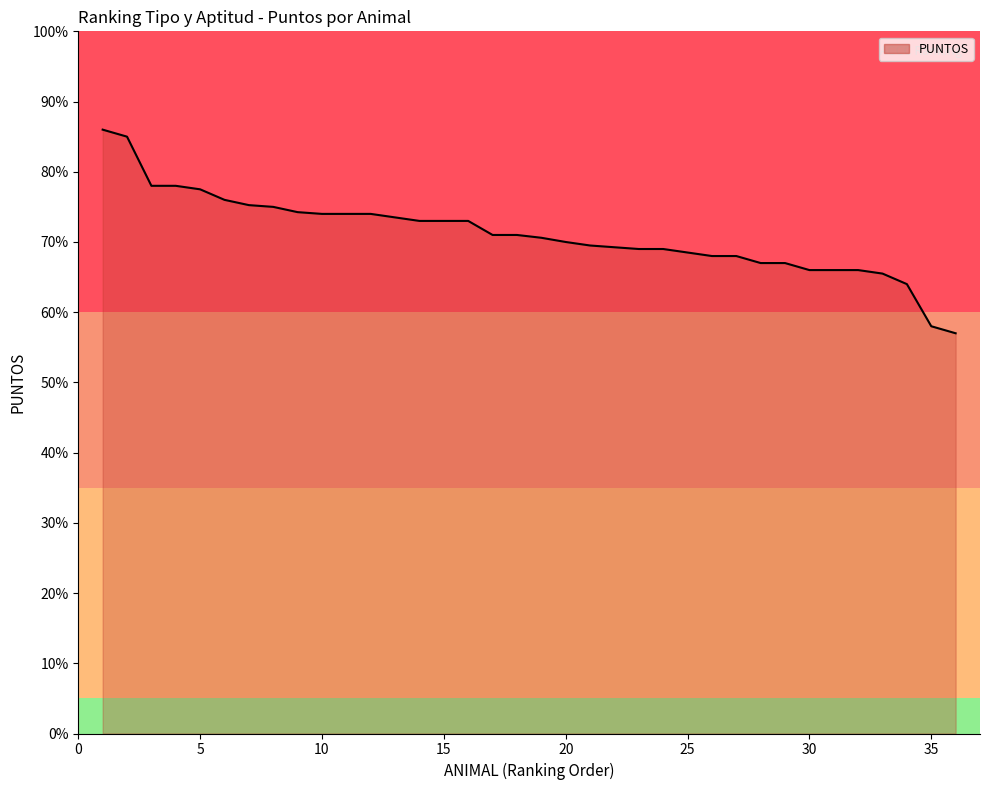

What is the smallest value displayed?

57.0